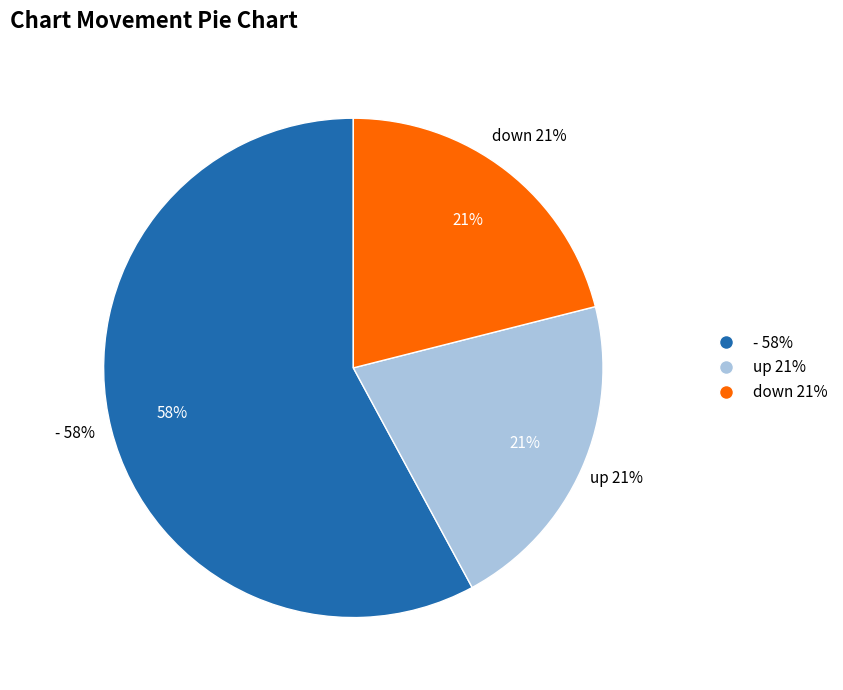

How many slices are in this pie chart?

3